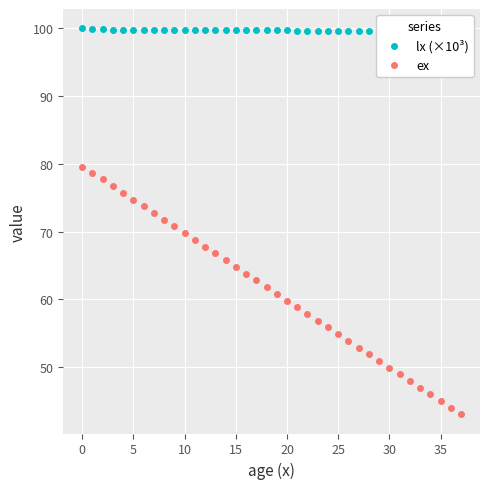

What is the difference between the maximum and second lowest values in the ex series?

35.6